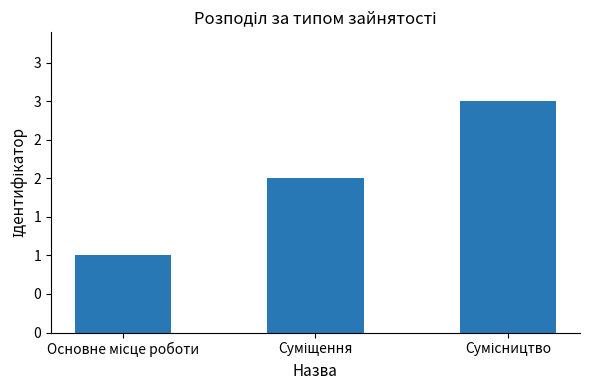

What is the minimum value shown in the chart?

1